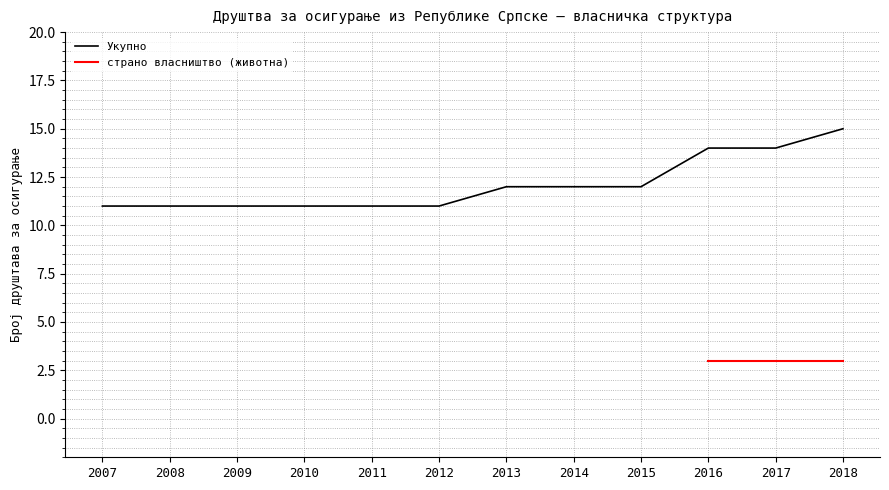

The Укупно series shows 17 at 2008. True or false?

False